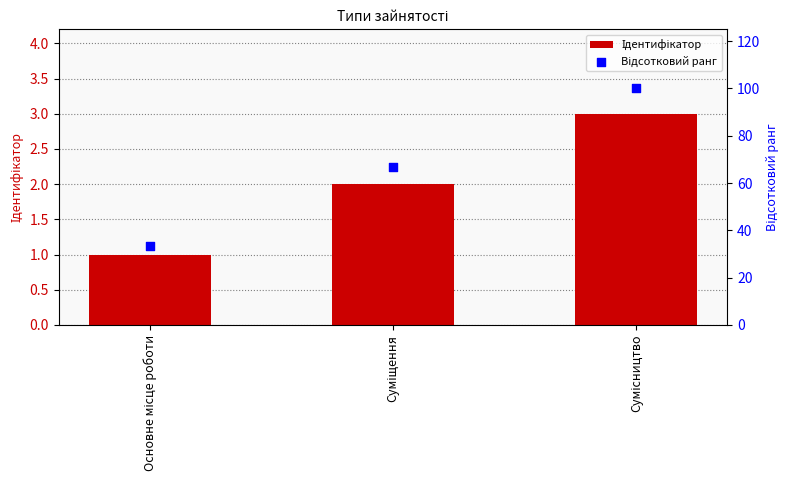

At how many categories does at least one series exceed 49?

2